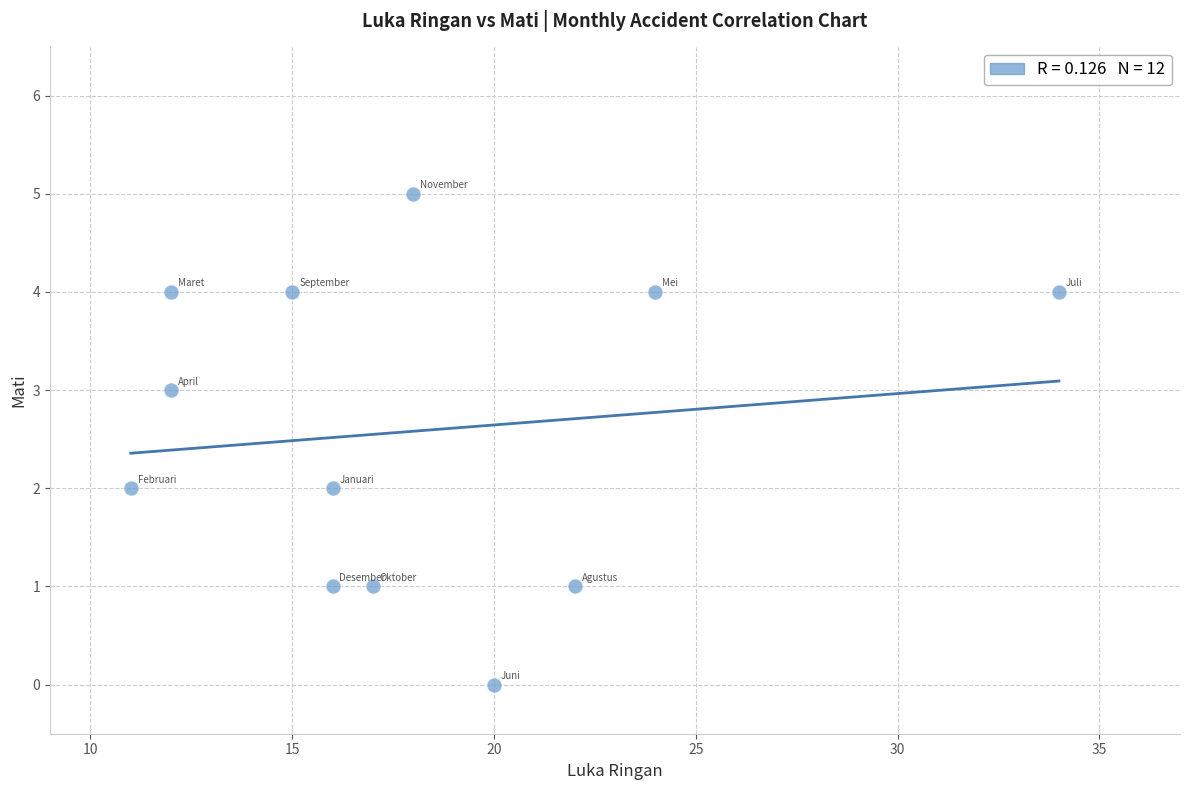

What is the range of X values (max minus min)?

23